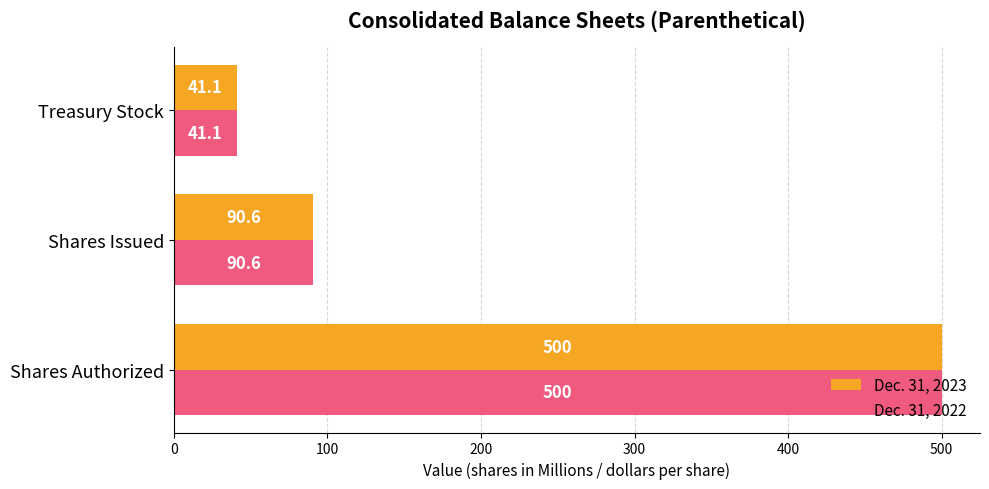

What are all the series names shown in the legend?

Dec. 31, 2023, Dec. 31, 2022